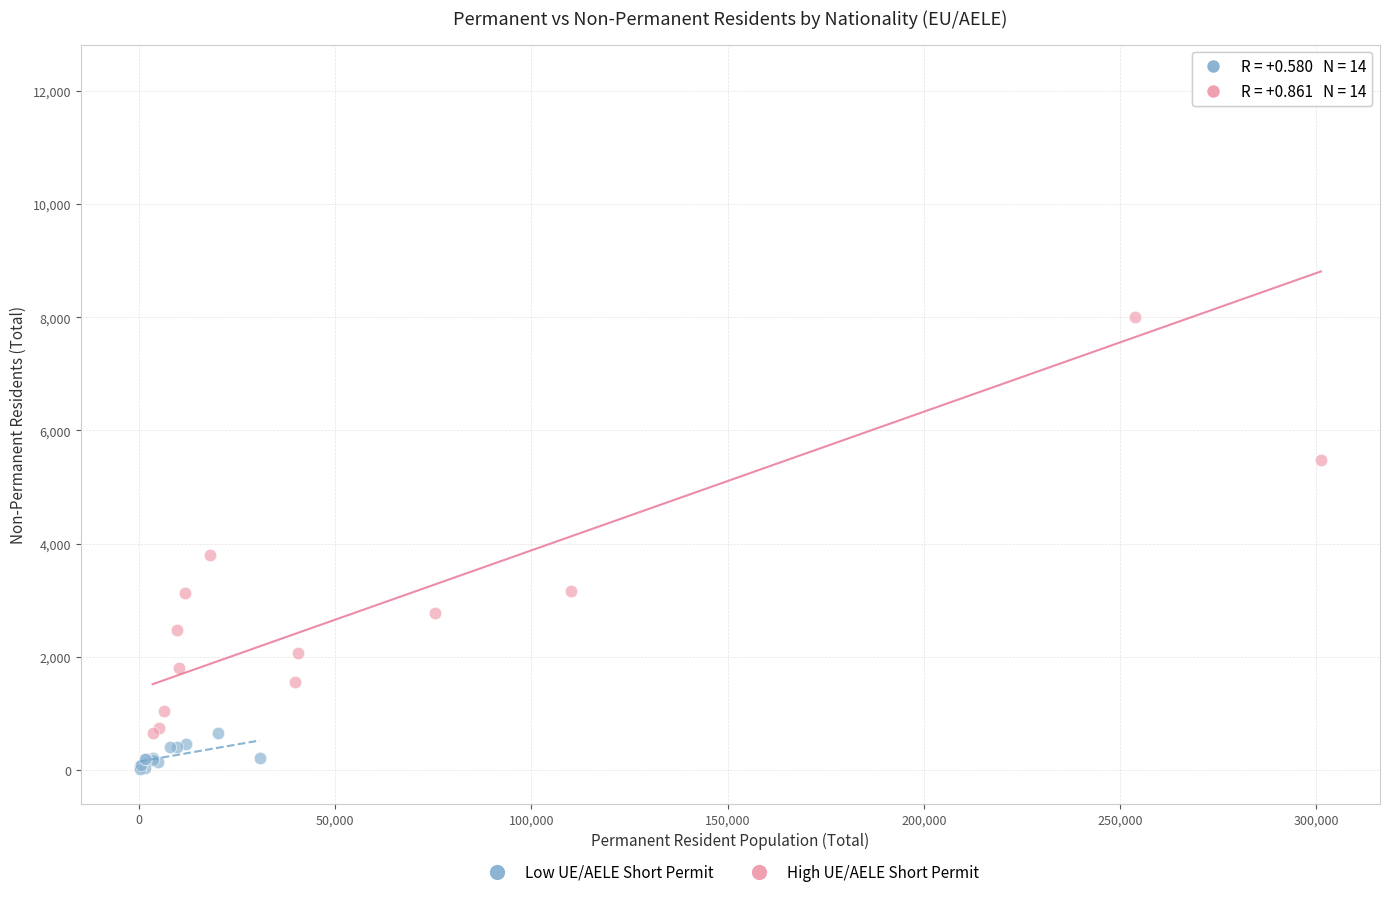

Which series contains the highest Y value?

High UE/AELE Short Permit